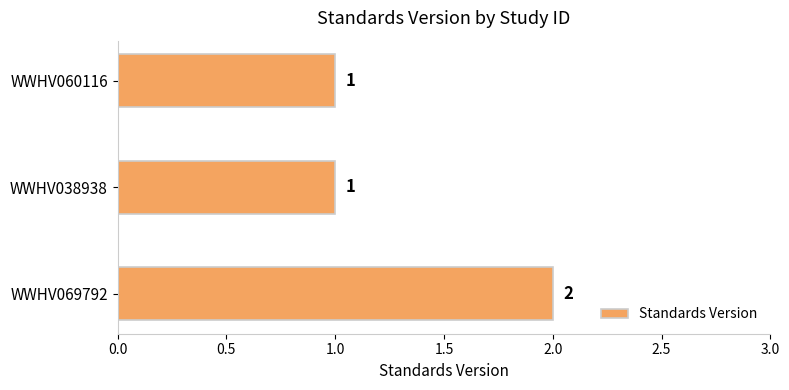

Does the chart contain any negative values?

No